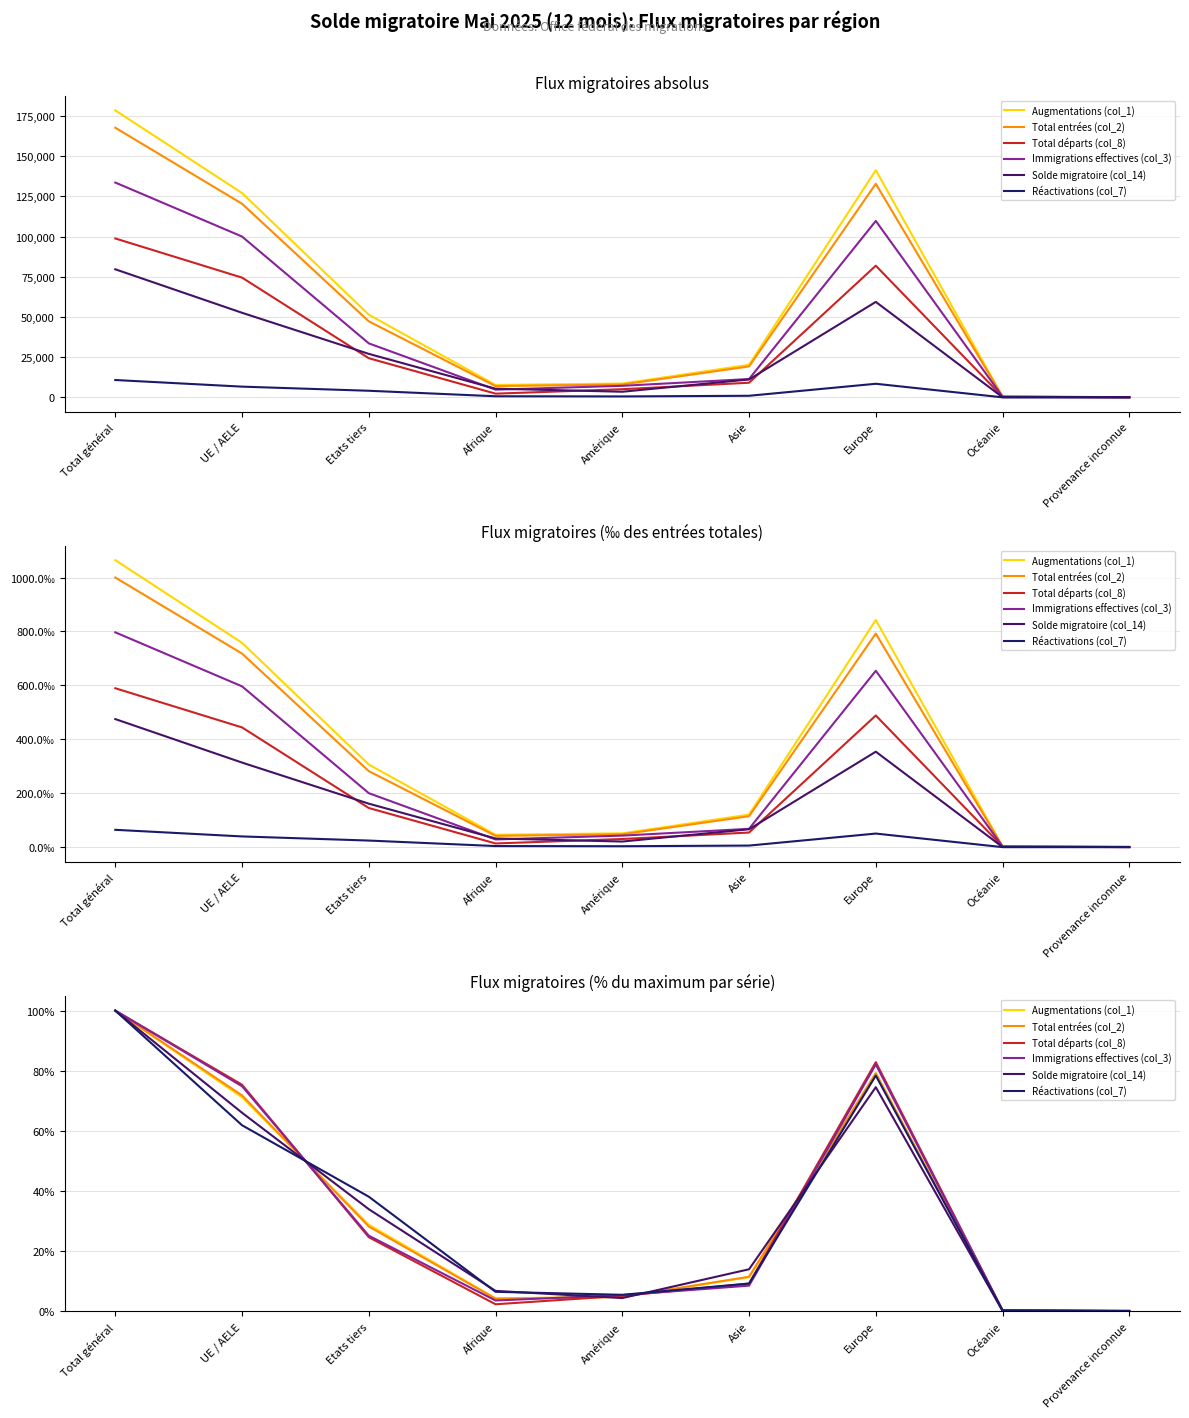

Reading right to left, transcribe all the data shown in this chart.

Augmentations (col_1): 0.1	0.3	79.2	11.3	4.8	4.3	28.8	71.2	100.0
Total entrées (col_2): 0.1	0.3	79.2	11.5	4.8	4.2	28.2	71.8	100.0
Total départs (col_8): 0.0	0.4	82.9	9.2	5.1	2.3	24.6	75.4	100.0
Immigrations effectives (col_3): 0.1	0.3	82.1	8.5	5.4	3.6	25.1	74.9	100.0
Solde migratoire (col_14): 0.2	0.1	74.5	14.0	4.4	6.8	34.0	66.0	100.0
Réactivations (col_7): 0.1	0.3	78.4	9.2	5.5	6.5	38.1	61.9	100.0